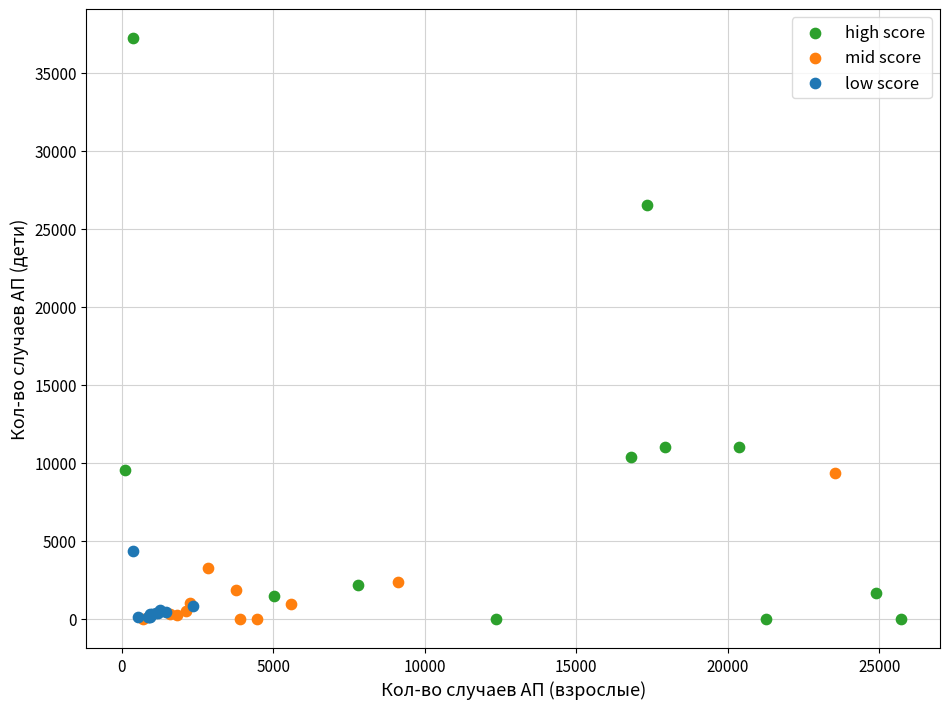

Which series has the largest Y range (max minus min)?

high score